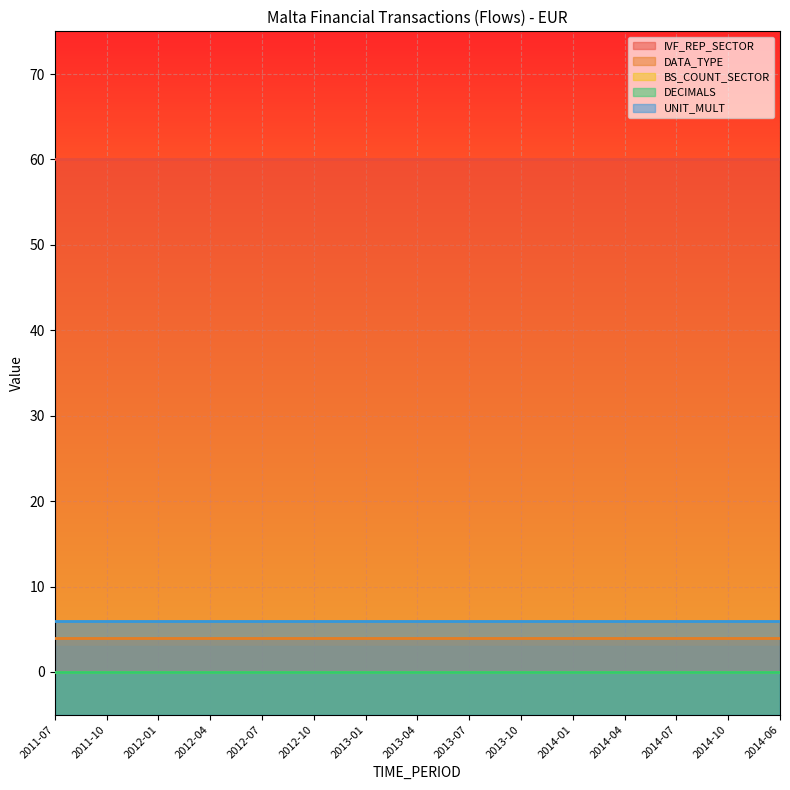

What is the approximate value of UNIT_MULT at 2011-07?

6